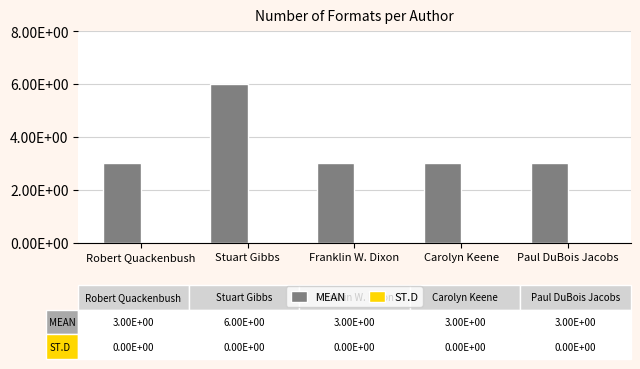

How many data points does each series have?

5